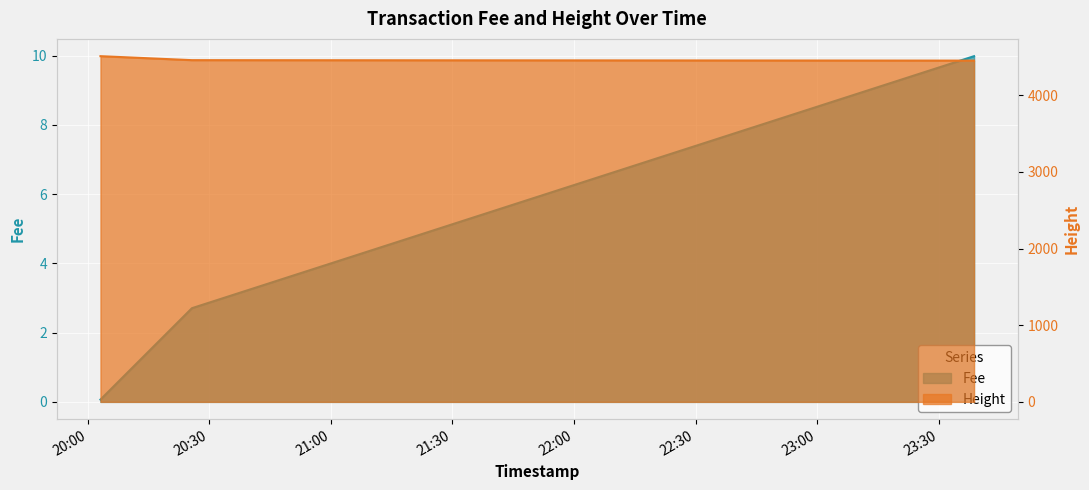

At how many categories does at least one series exceed 869?

3